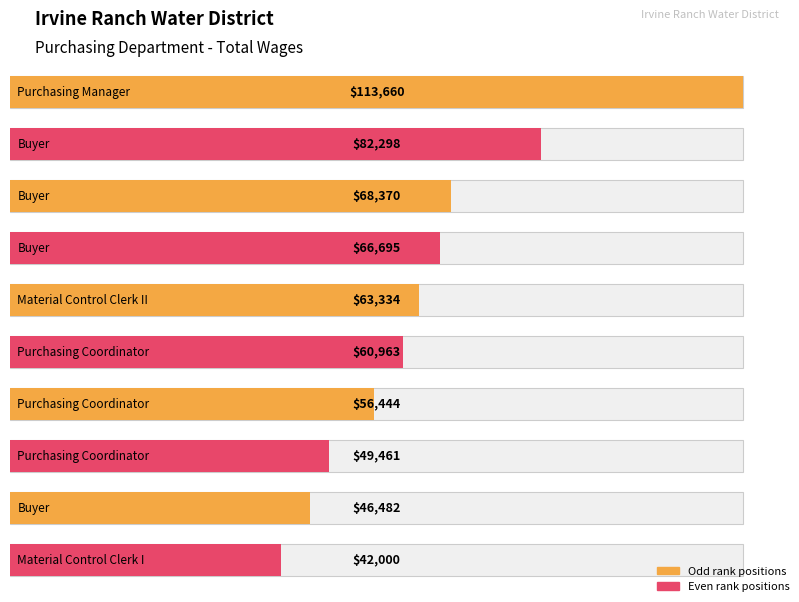

Reading left to right, list all the values displayed in this chart.

Purchasing Manager=113660	Buyer=82298	Buyer=68370	Buyer=66695	Material Control Clerk II=63334	Purchasing Coordinator=60963	Purchasing Coordinator=56444	Purchasing Coordinator=49461	Buyer=46482	Material Control Clerk I=42000